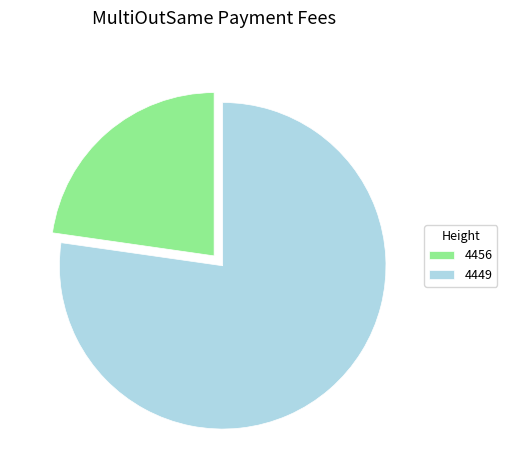

Is it true that 4449 is 77% of the pie?

True